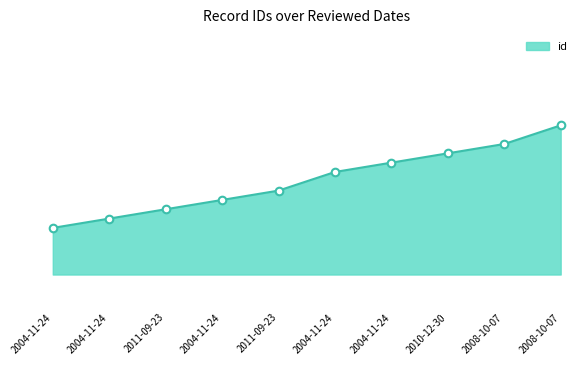

Which has a higher value, 2004-11-24 or 2004-11-24?

2004-11-24